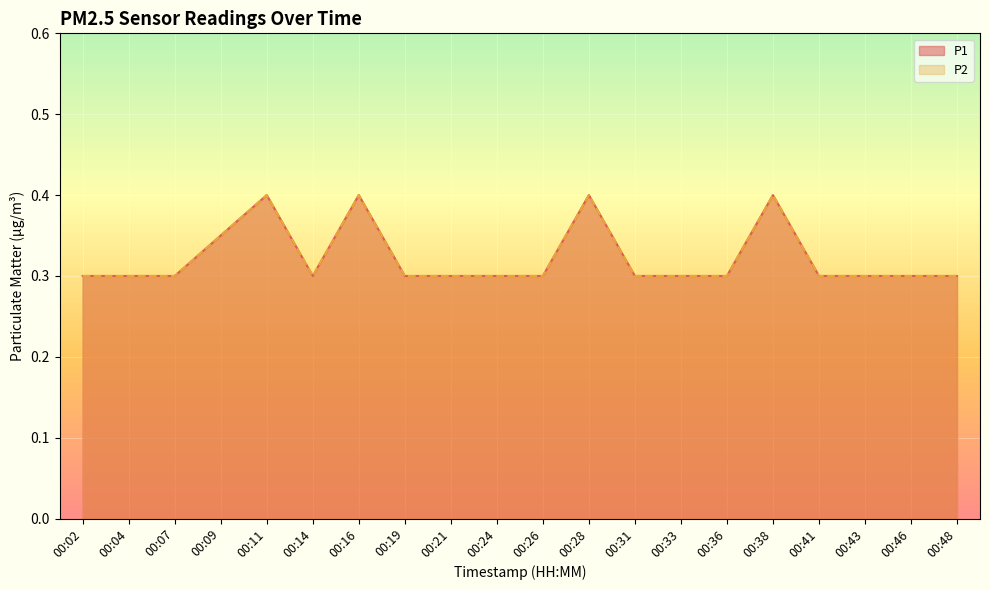

What are all the series names shown in the legend?

P1, P2